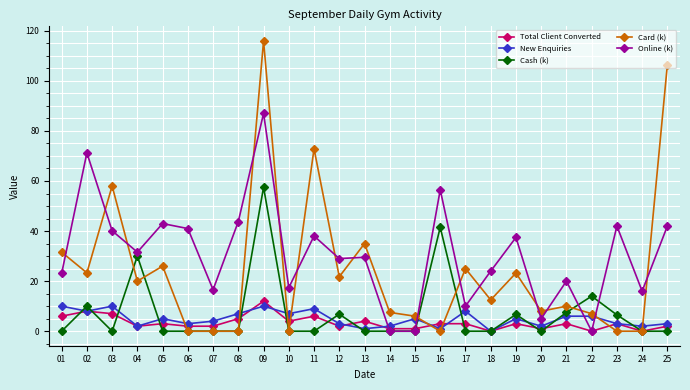

What is the value of the Card (k) point at the 17th from the left?

25.0